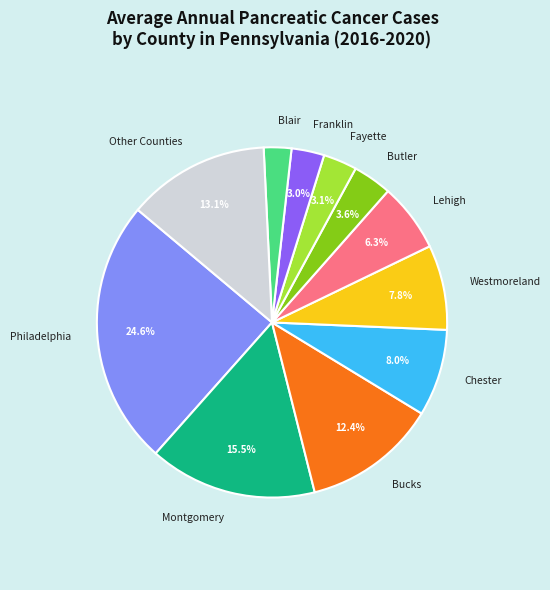

Do Philadelphia and Chester together represent more than half of the pie?

No